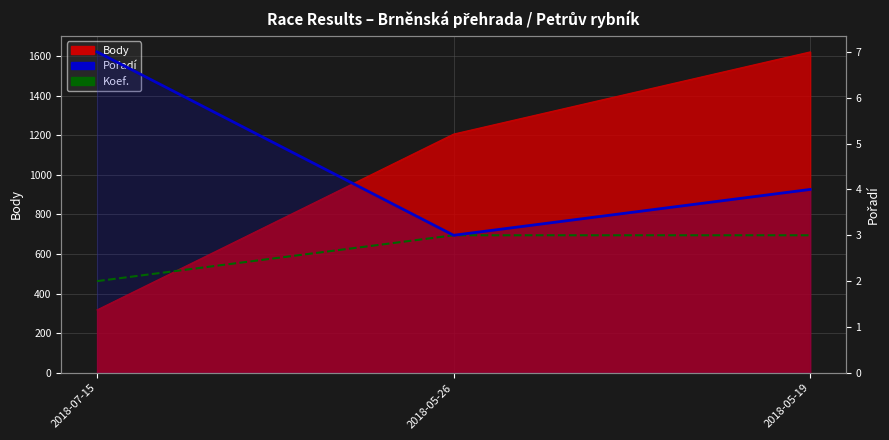

Between 2018-05-19 and 2018-05-26, which is larger?

2018-05-19